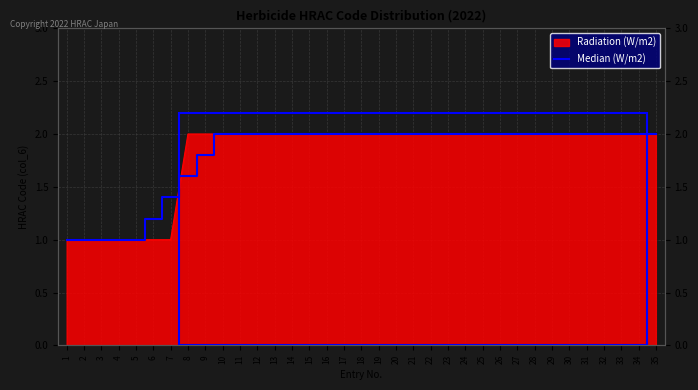

Rank the categories by value from highest to lowest.

10, 11, 12, 13, 14, 15, 16, 17, 18, 19, 20, 21, 22, 23, 24, 25, 26, 27, 28, 29, 30, 31, 32, 33, 34, 35, 9, 8, 7, 6, 1, 2, 3, 4, 5